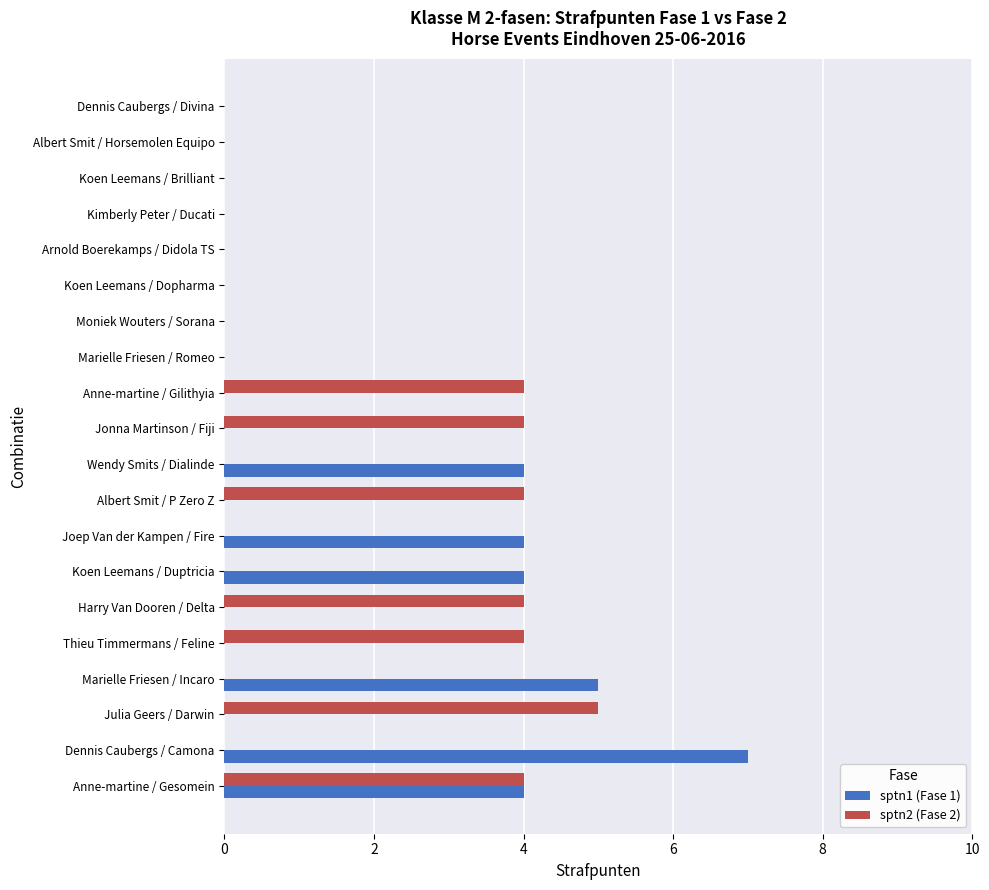

The value of sptn2 (Fase 2) at Harry Van Dooren / Delta is 4. True or false?

True